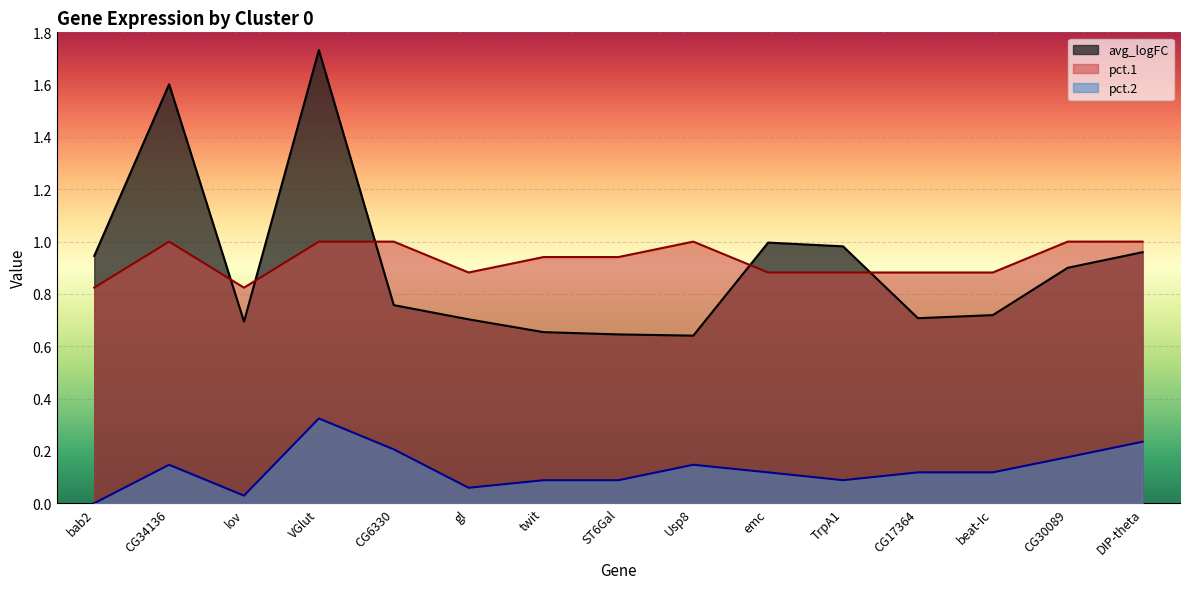

What is the maximum value shown in the chart?

1.7